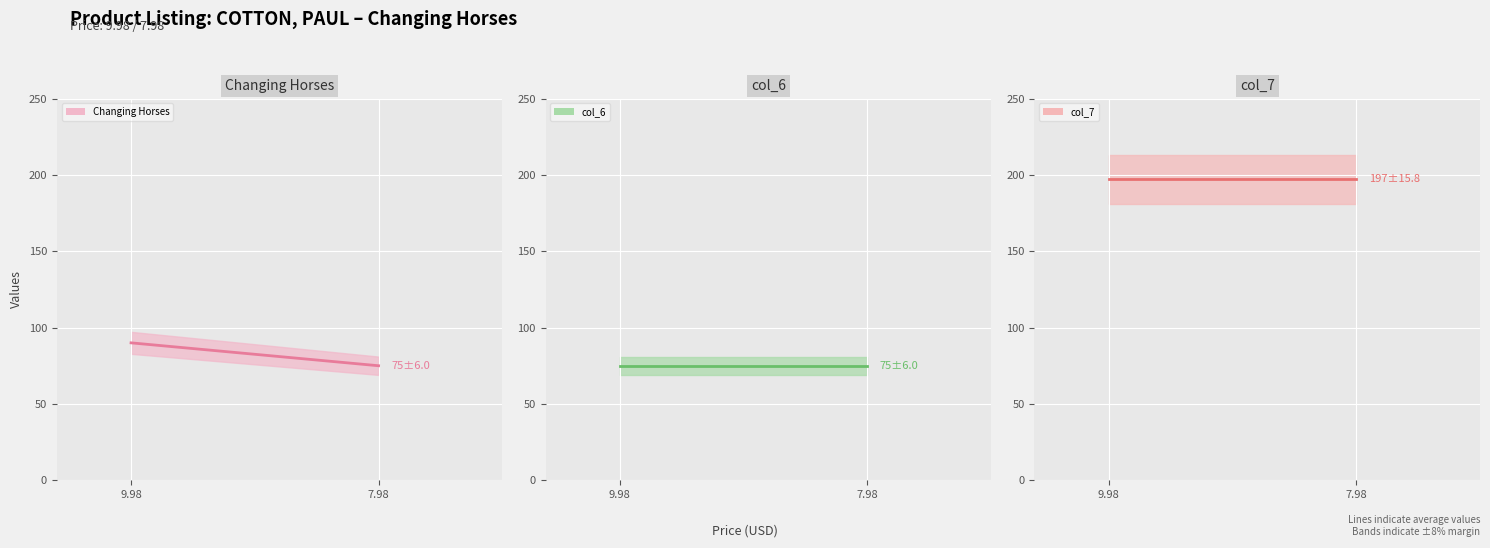

What is the average value of the col_7 series?

197